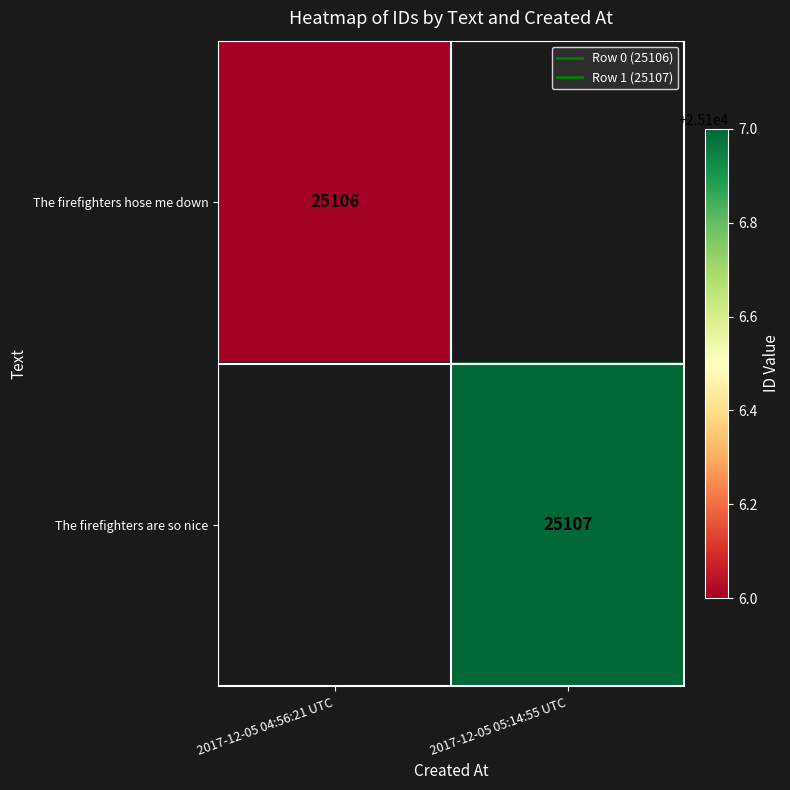

Which label corresponds to the smallest value in the chart?

2017-12-05 04:56:21 UTC